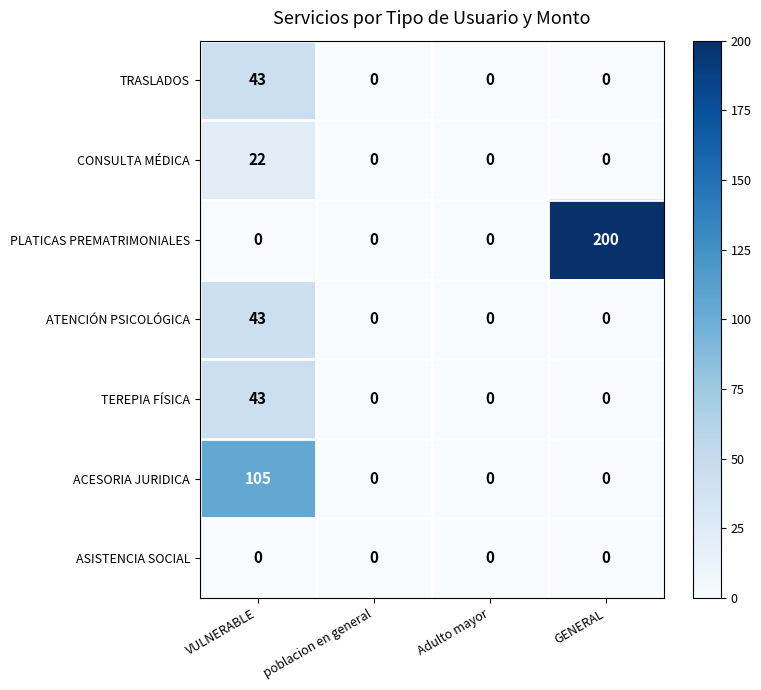

Reading left to right, list all the values displayed in this chart.

TRASLADOS: 43	0	0	0
CONSULTA MÉDICA: 22	0	0	0
PLATICAS PREMATRIMONIALES: 0	0	0	200
ATENCIÓN PSICOLÓGICA: 43	0	0	0
TEREPIA FÍSICA: 43	0	0	0
ACESORIA JURIDICA: 105	0	0	0
ASISTENCIA SOCIAL: 0	0	0	0